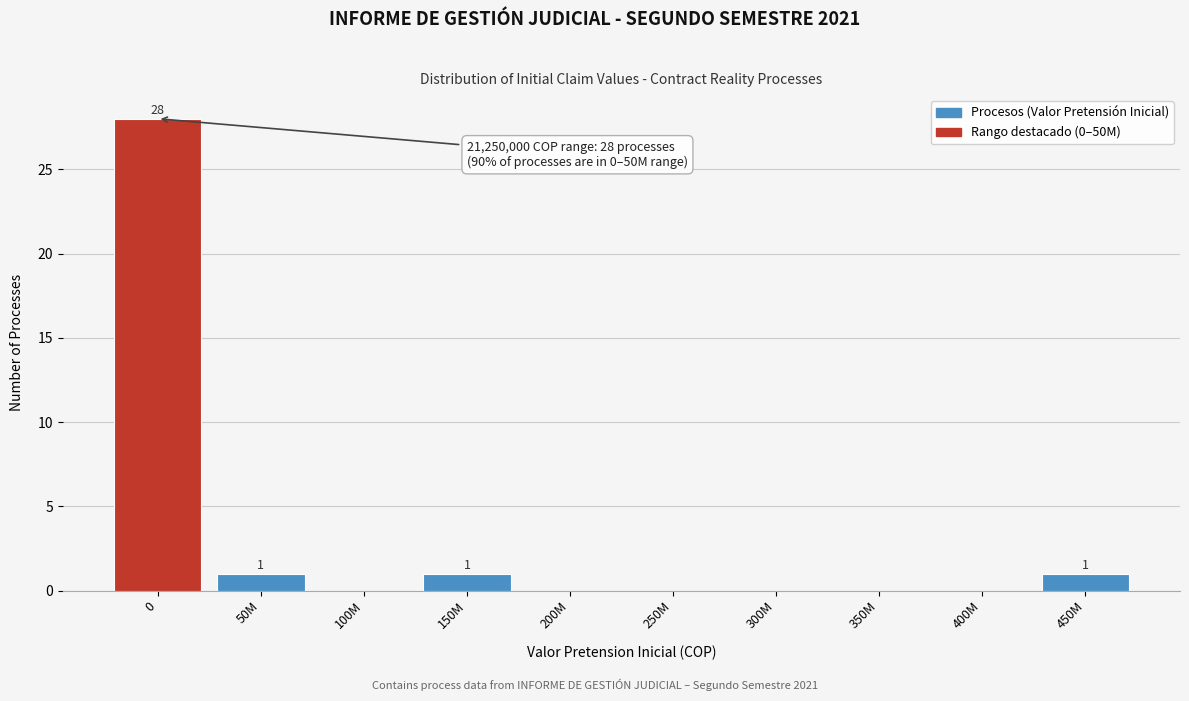

Reading right to left, list all the values displayed in this chart.

450M=1	400M=0	350M=0	300M=0	250M=0	200M=0	150M=1	100M=0	50M=1	0=28